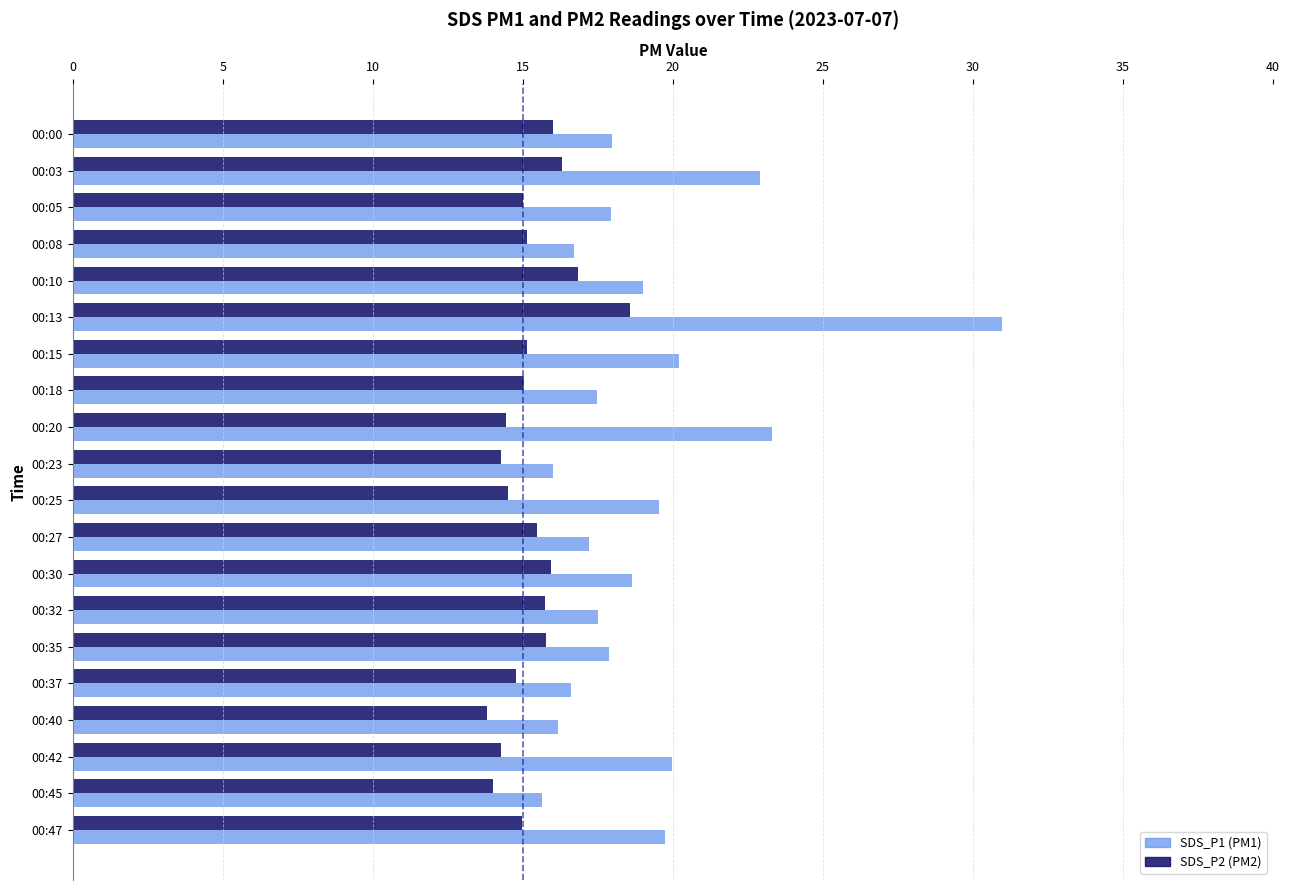

What is the greatest value displayed?

31.0